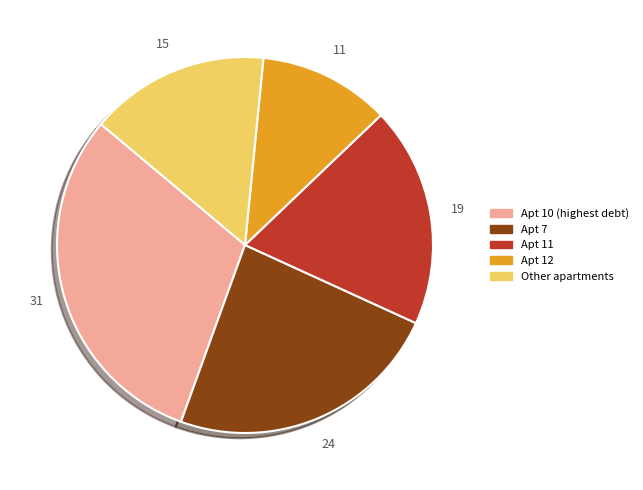

Is the sum of Other apartments and Apt 7 greater than half?

No